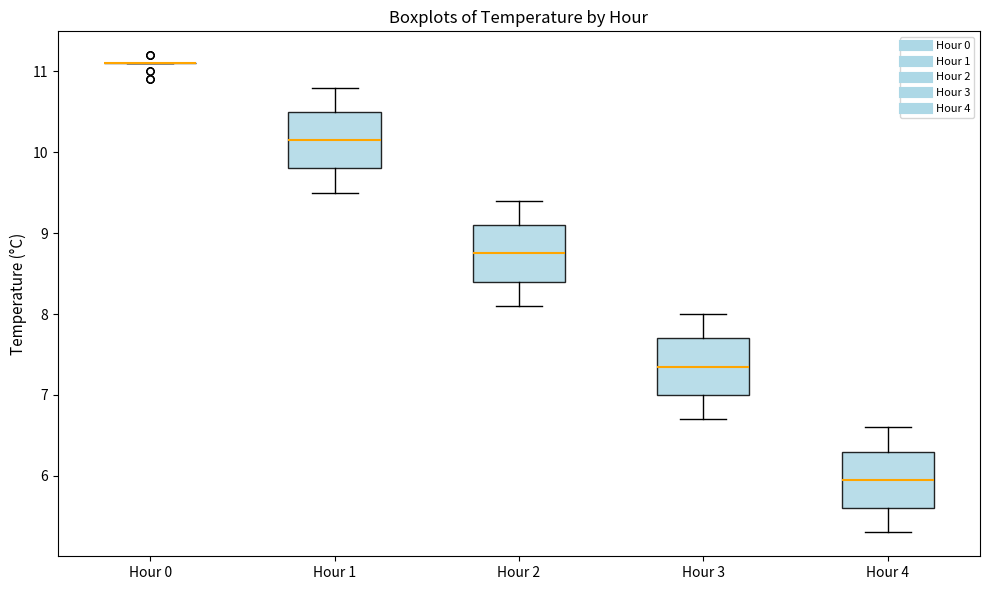

Reading left to right, transcribe this box plot: for each box, give where its median line is, the range the box spans, and where its two whiskers end, as read against the y-axis. The values are not printed on the chart, so give them approximately, as read against the axis.

Hour 0: box collapsed to a line at 11.1, whiskers 11.1 to 11.1
Hour 1: median 10.2, box 9.8 to 10.5, whiskers 9.5 to 10.8
Hour 2: median 8.8, box 8.4 to 9.1, whiskers 8.1 to 9.4
Hour 3: median 7.4, box 7.0 to 7.7, whiskers 6.7 to 8.0
Hour 4: median 6.0, box 5.6 to 6.3, whiskers 5.3 to 6.6